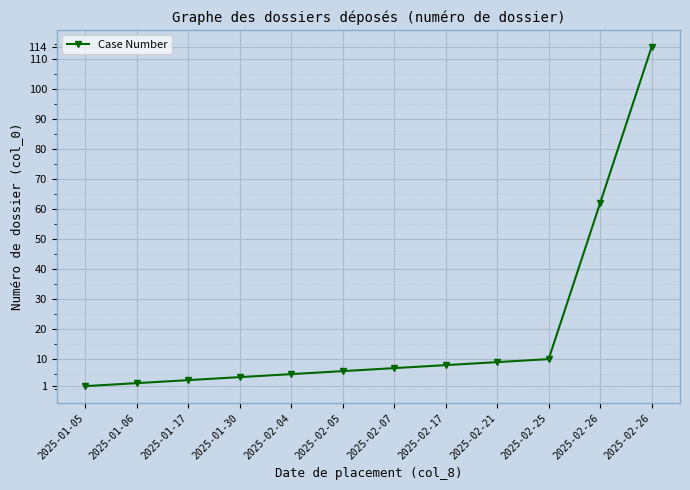

Count the number of data series in this chart.

1